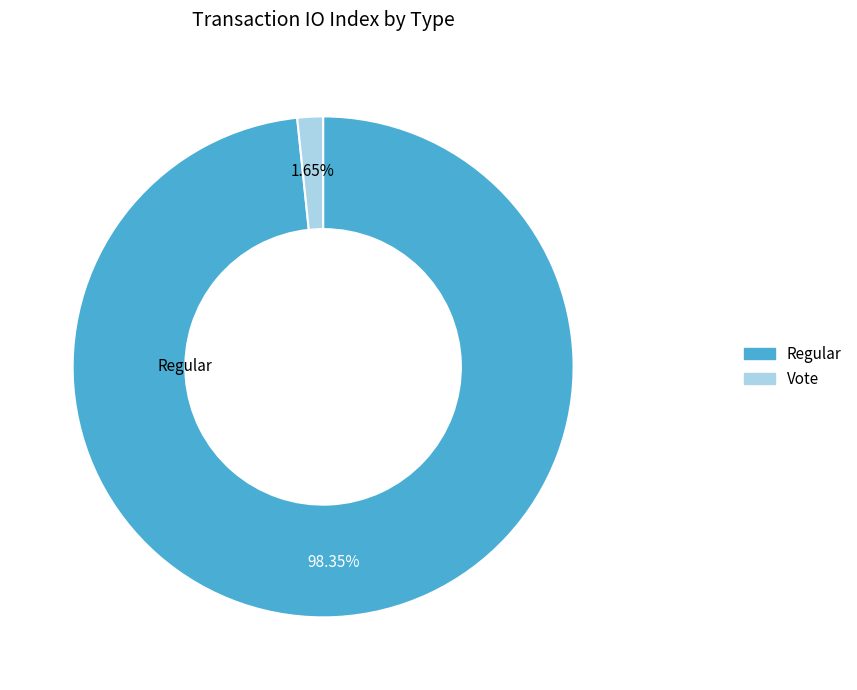

True or false: Regular accounts for 86% of the total.

False